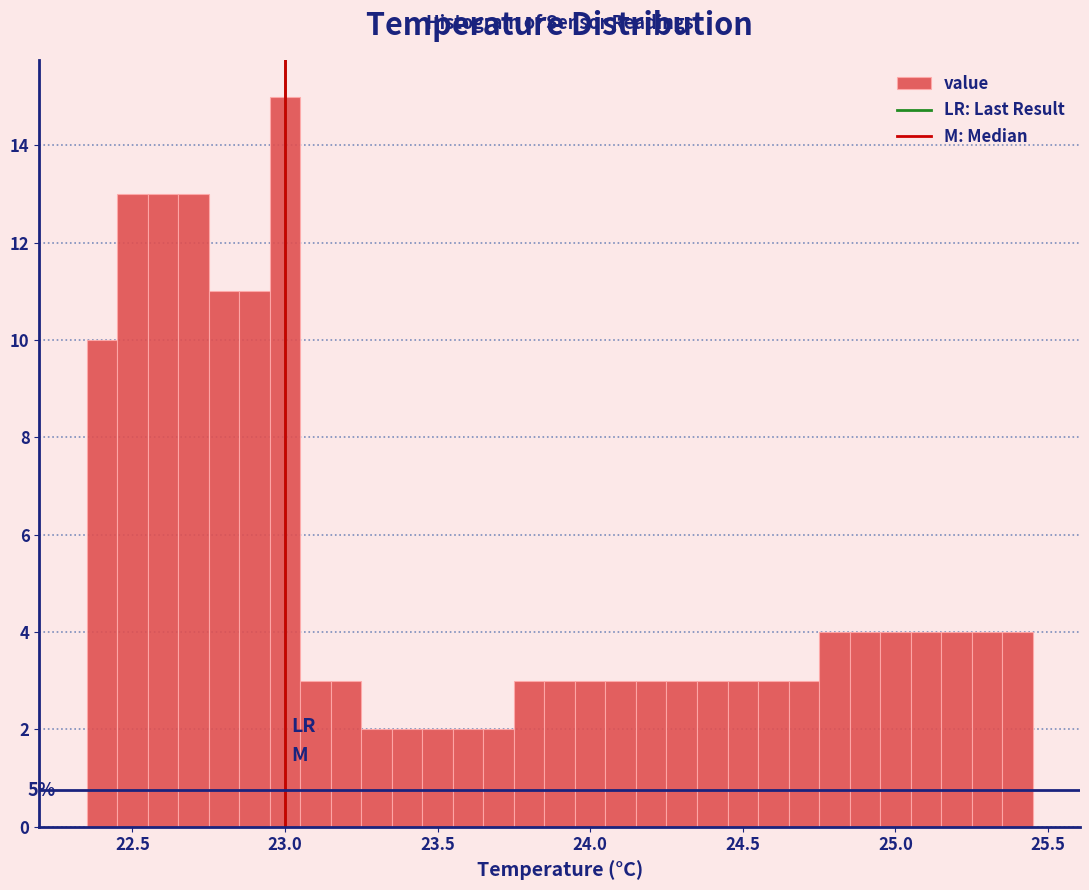

Read against the x-axis, roughly where is the centre of the tallest bar?

23.00